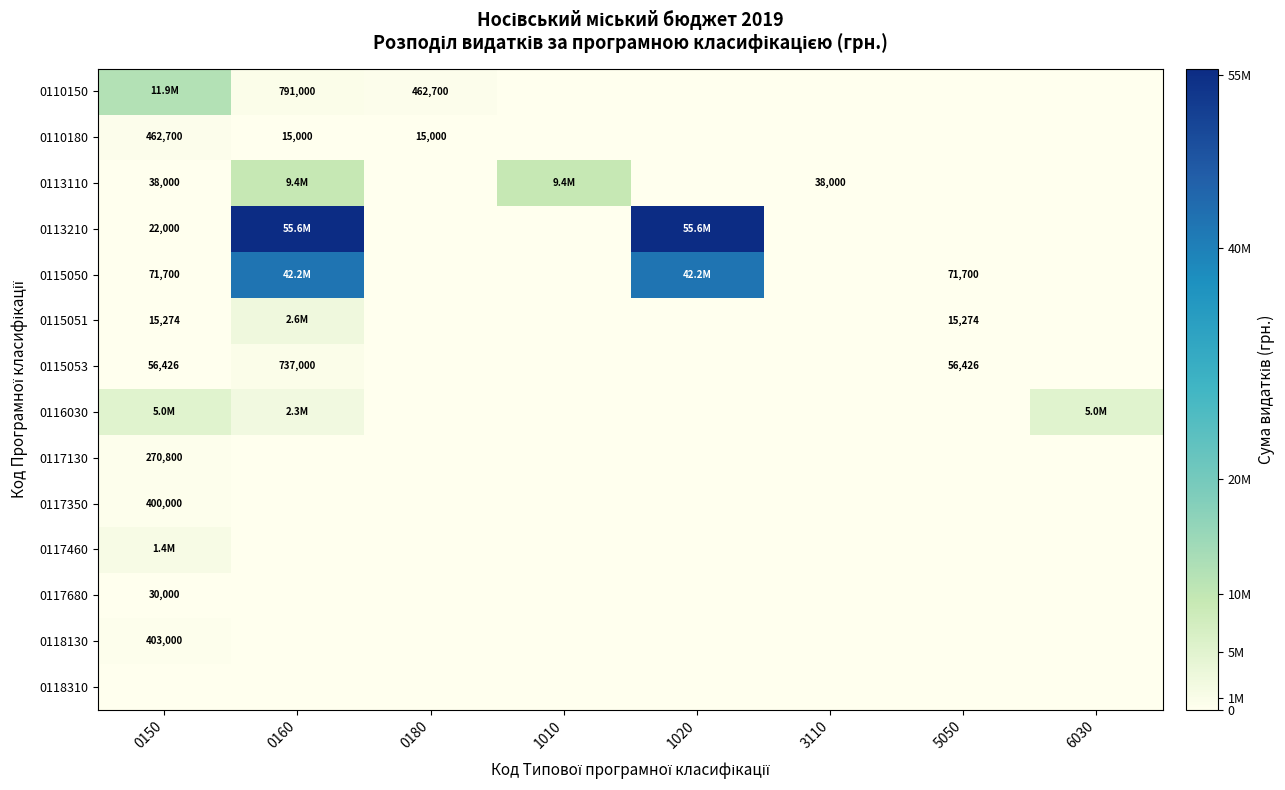

Is it true that 0110150 equals 791000 at 0160?

True